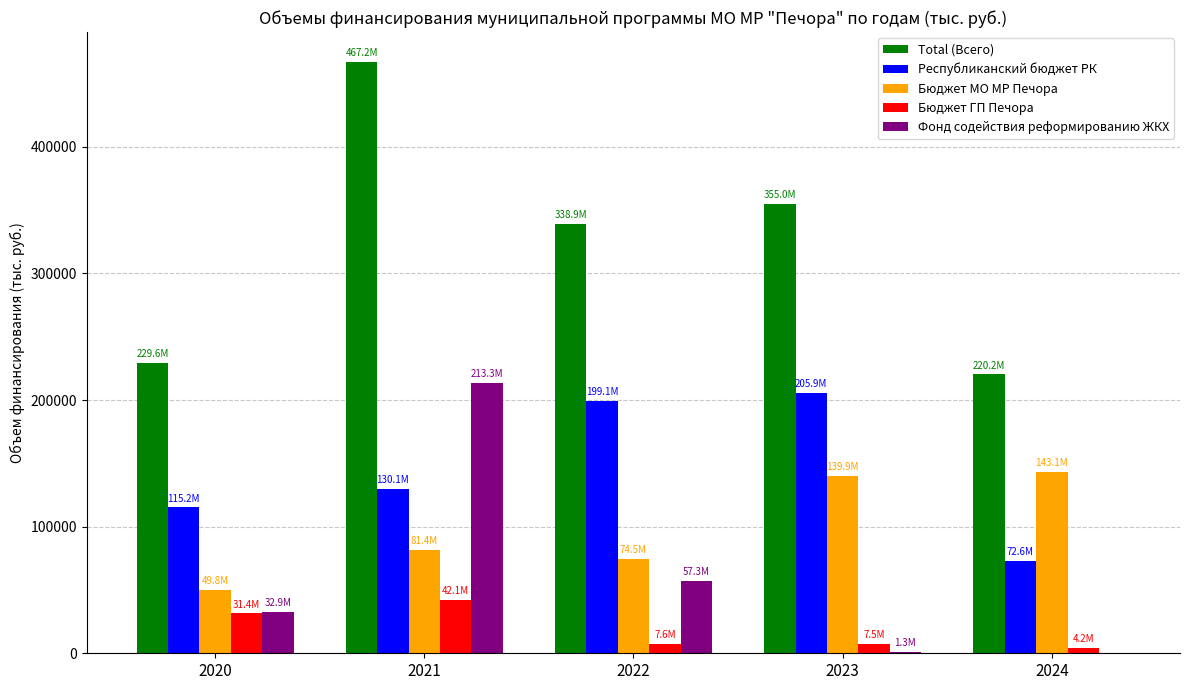

The Республиканский бюджет РК series shows 199143.8 at 2022. True or false?

True